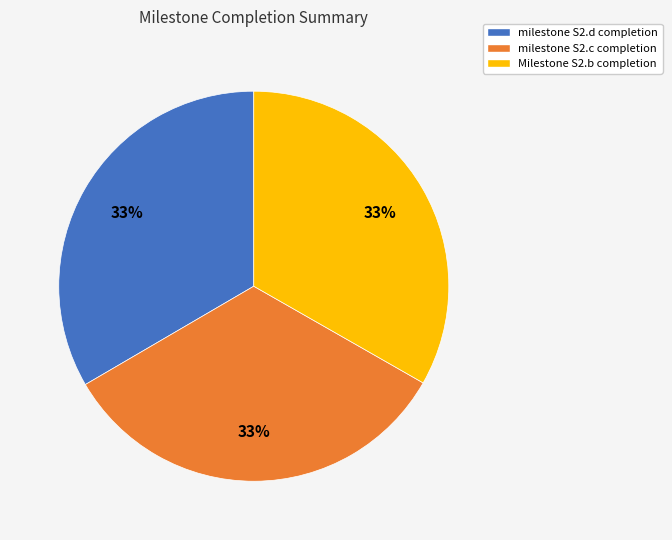

Is the sum of milestone S2.d completion and milestone S2.c completion greater than half?

Yes